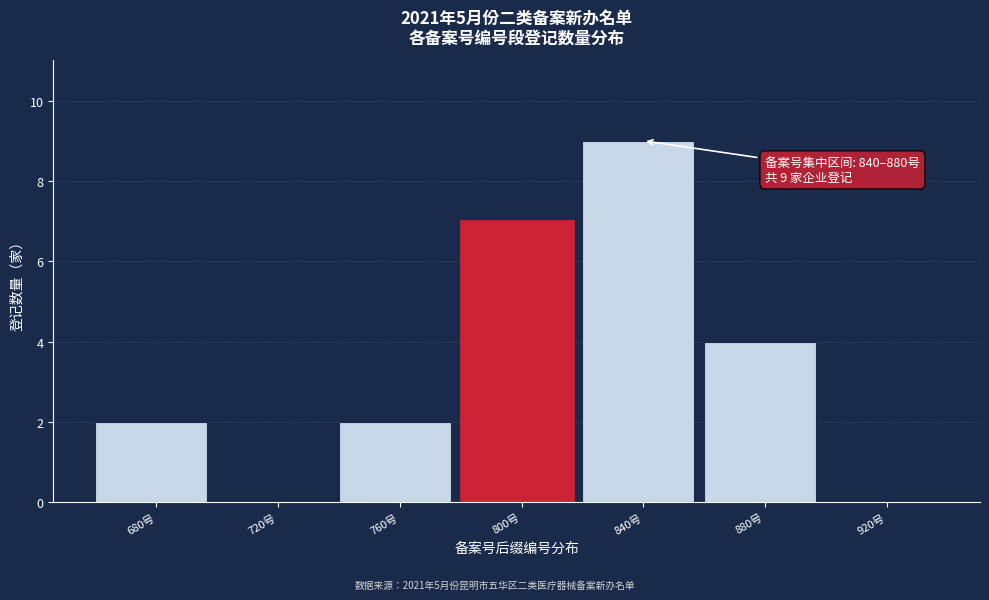

Reading left to right, what are all the values shown in this chart?

680号=2	720号=0	760号=2	800号=7	840号=9	880号=4	920号=0